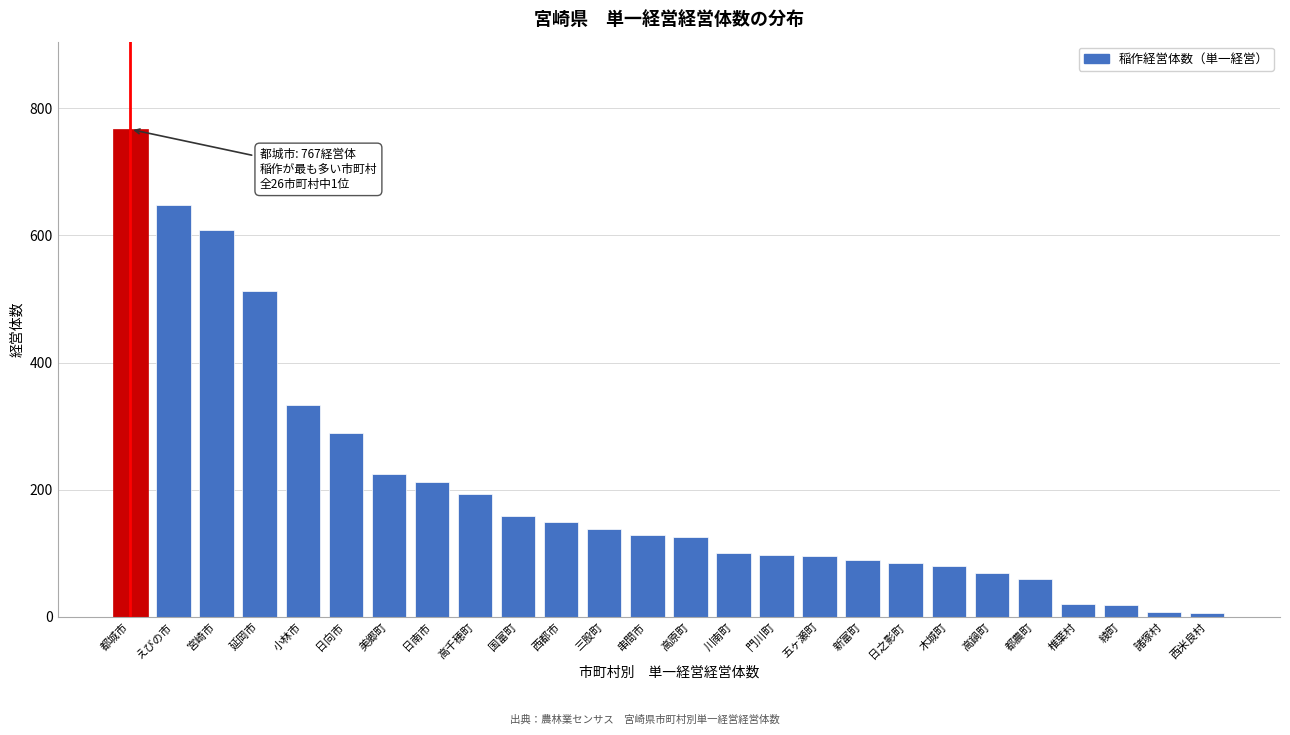

Is it true that the value at 五ヶ瀬町 is 95?

True